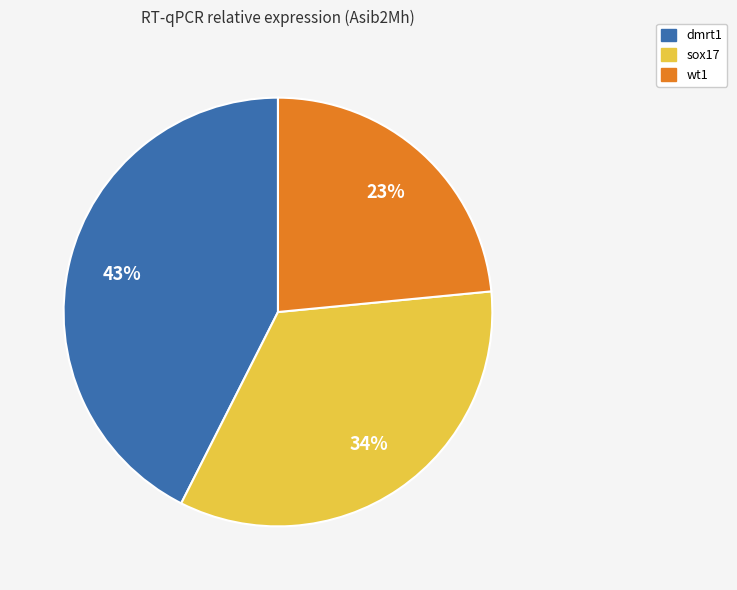

Does any single category account for the majority?

No